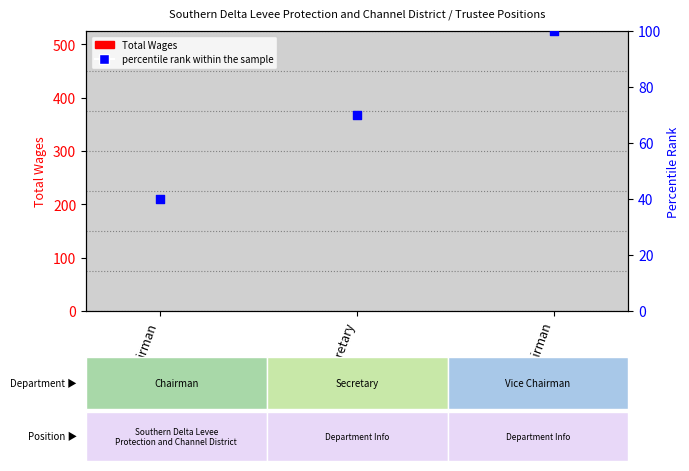

Which series contains the lowest Y value?

Total Wages